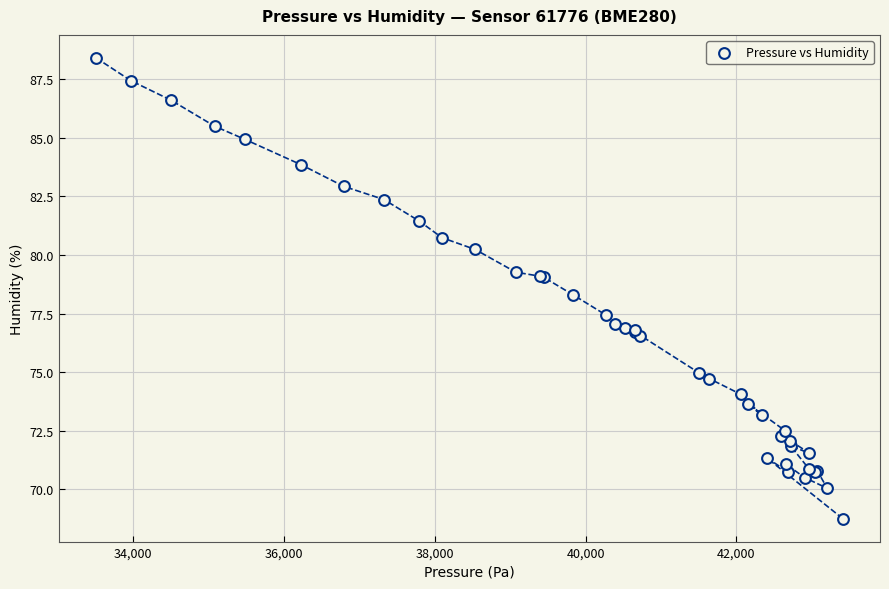

What Y value in the scatter plot is closest to 78?

78.3